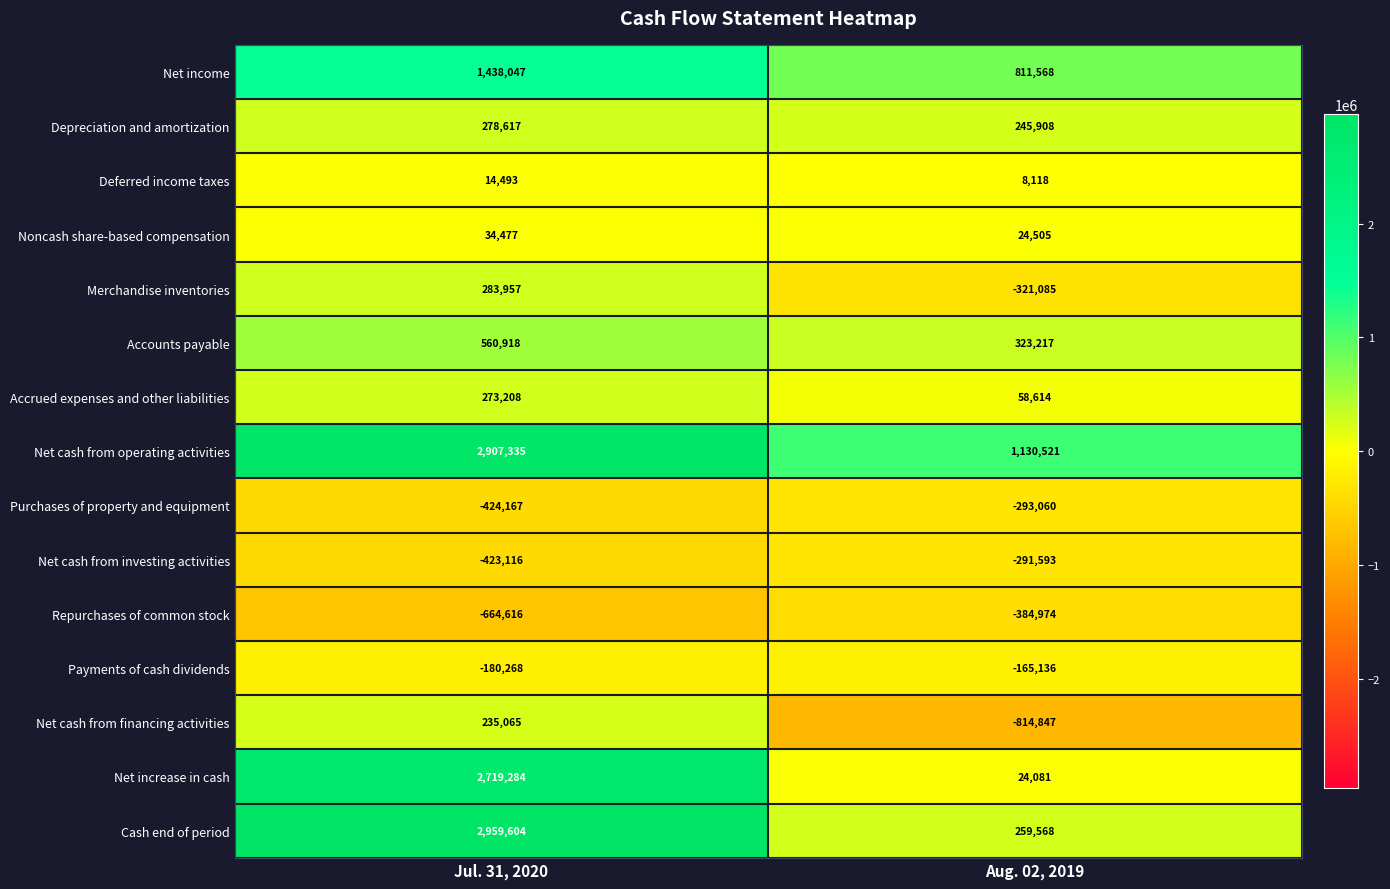

How many data points in Repurchases of common stock are less than -384974?

1